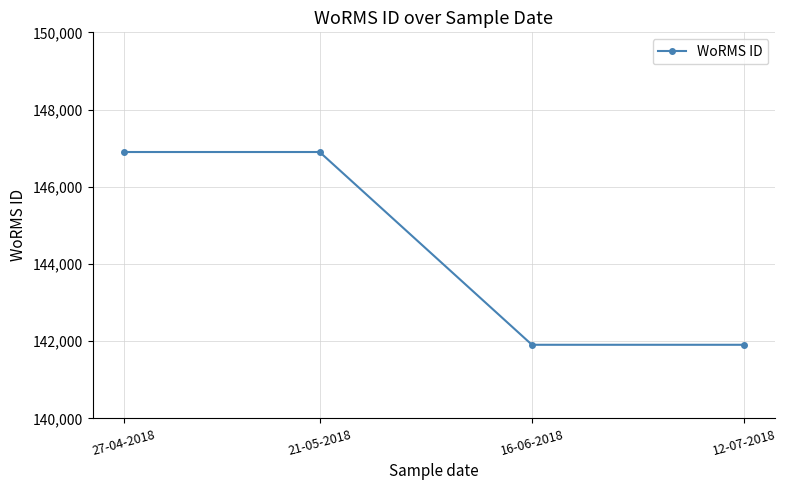

Reading left to right, list all the values displayed in this chart.

27-04-2018=146900	21-05-2018=146900	16-06-2018=141907	12-07-2018=141907